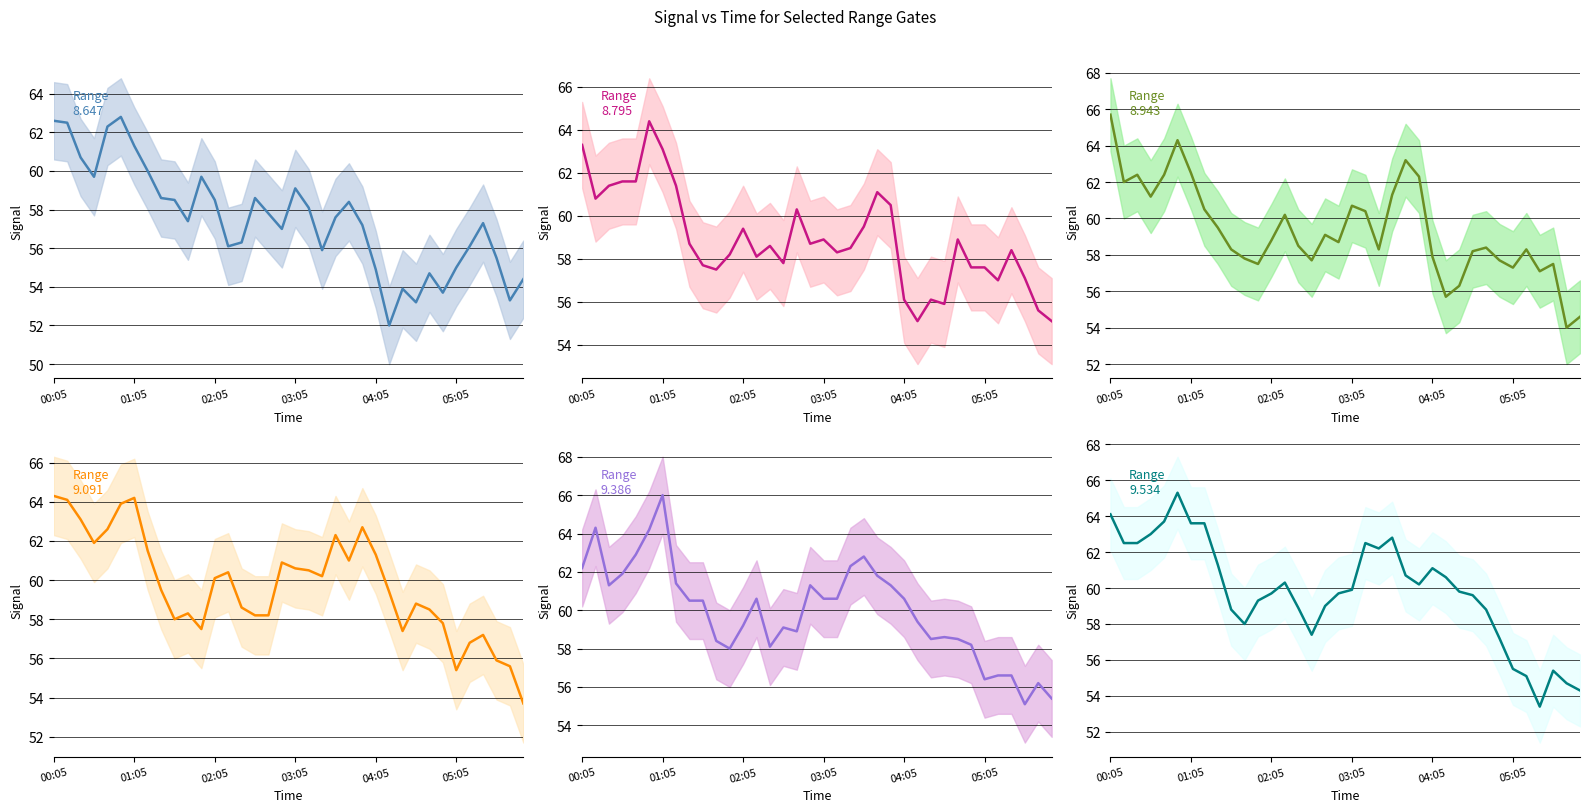

How many data points in 9.386 are above 60?

19